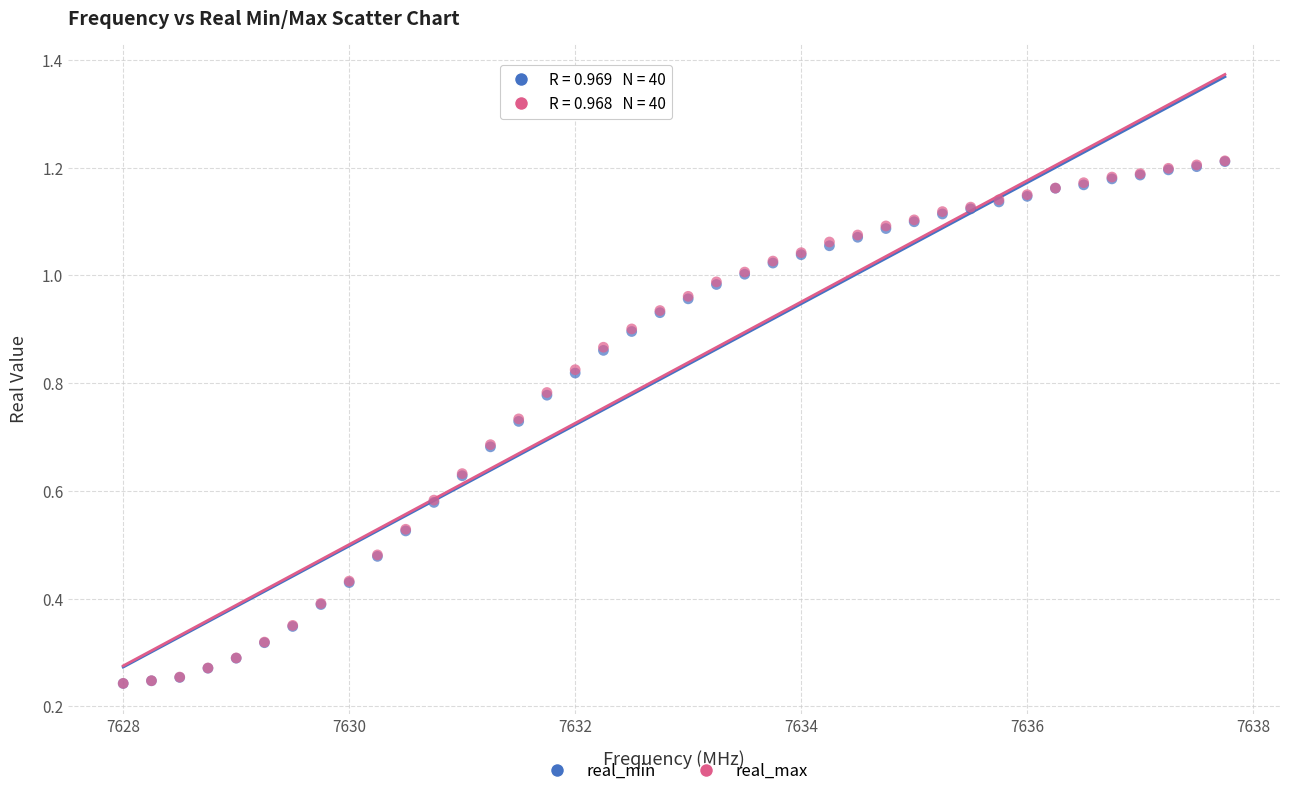

Which series has the widest spread of Y values?

real_max